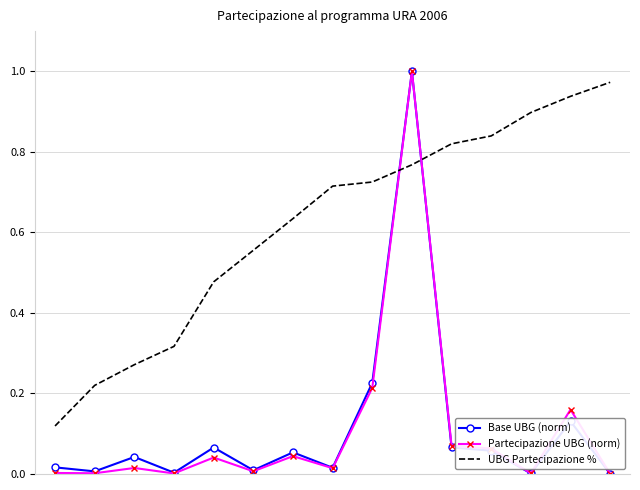

Which series has the largest total across all categories?

UBG Partecipazione %